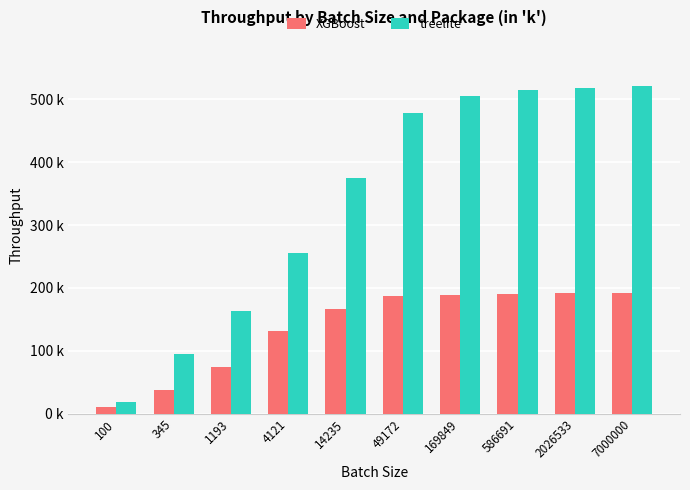

At which label is XGBoost closest to 101153?

1193